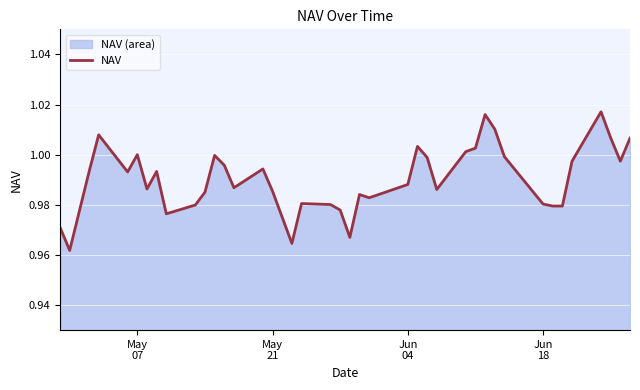

What is the value of the 4th point from the left?

1.0